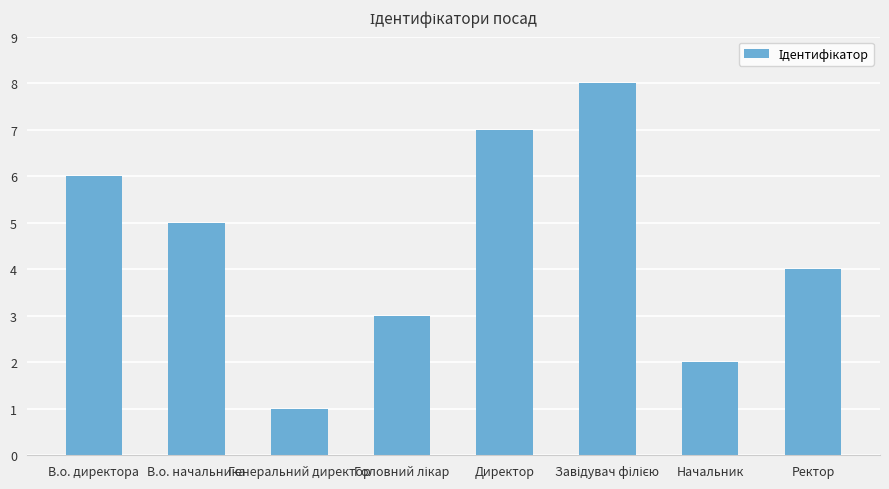

What is the greatest value displayed?

8